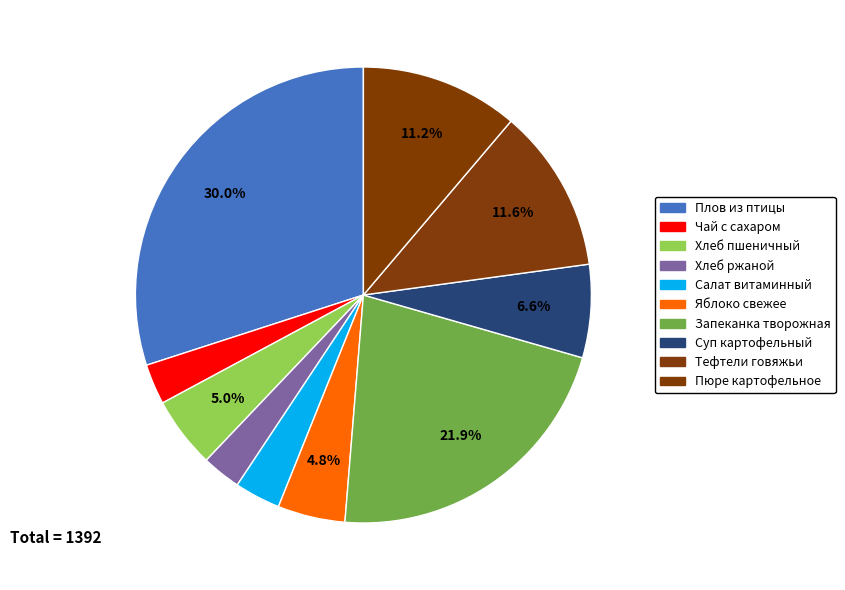

Count the number of slices in the pie.

10